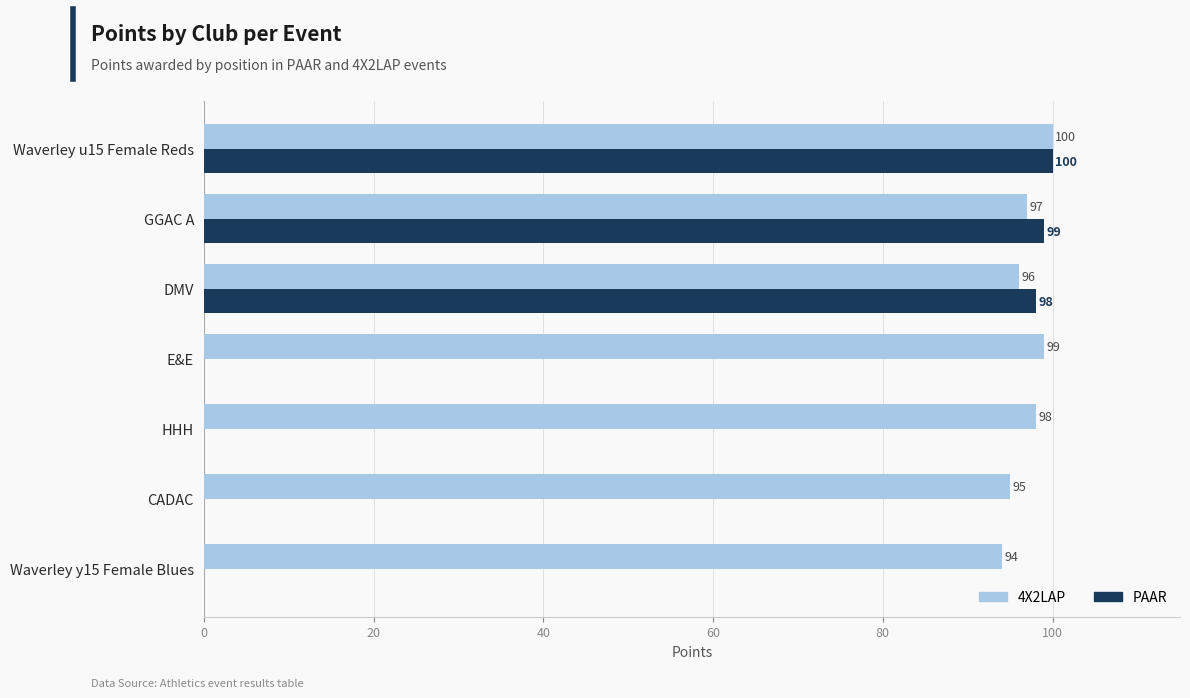

Count the number of data series in this chart.

2